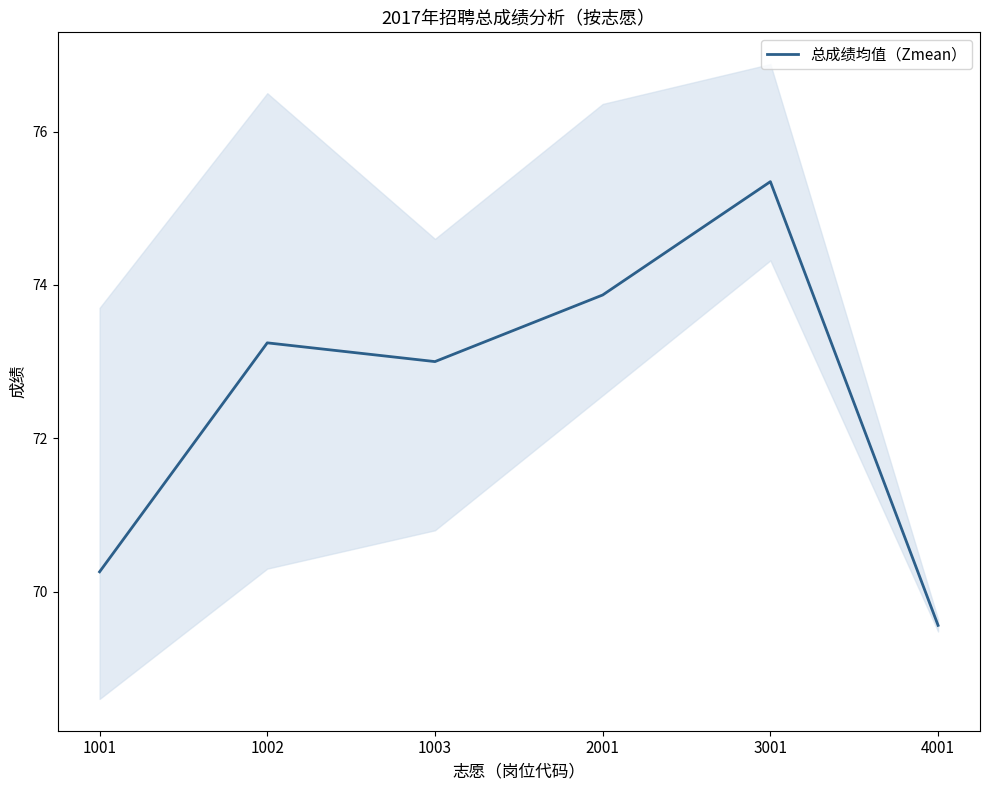

Reading left to right, extract all data points from this chart.

1001=70.3	1002=73.2	1003=73.0	2001=73.9	3001=75.3	4001=69.6